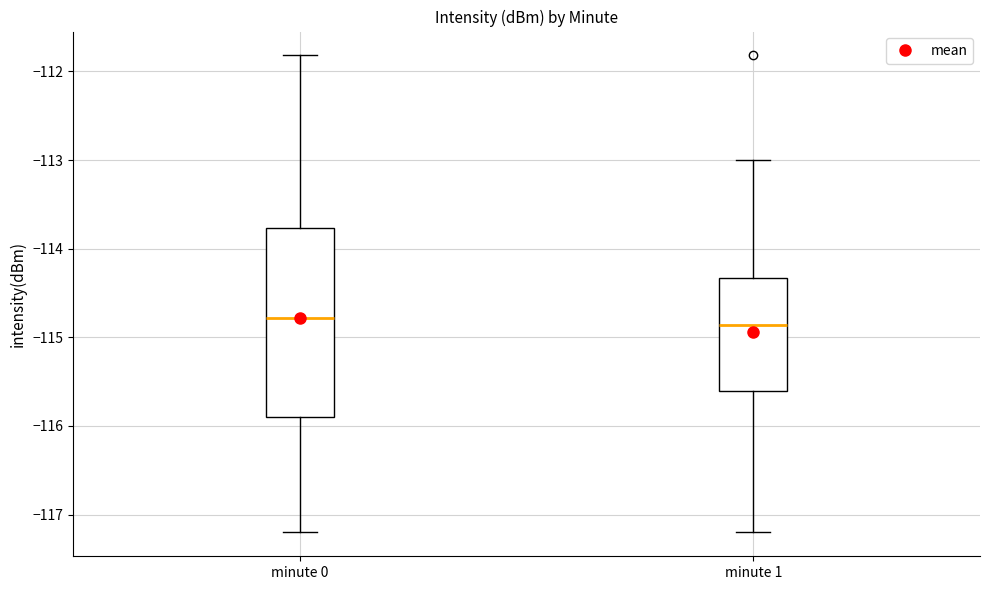

Reading left to right, read every box against the y-axis: the position of its median line, the range the box covers, and the ends of its whiskers. The values are not printed on the chart, so give them approximately, as read against the axis.

minute 0: median -114.8, box -115.9 to -113.8, whiskers -117.2 to -111.8
minute 1: median -114.9, box -115.6 to -114.3, whiskers -117.2 to -113.0